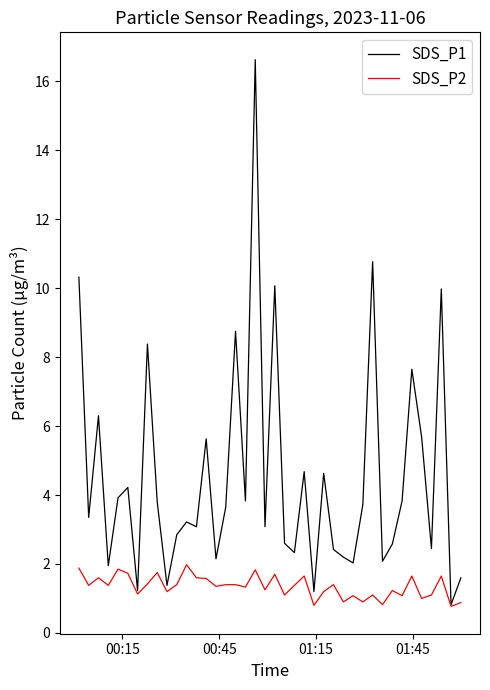

Which series has the largest range (max minus min)?

SDS_P1